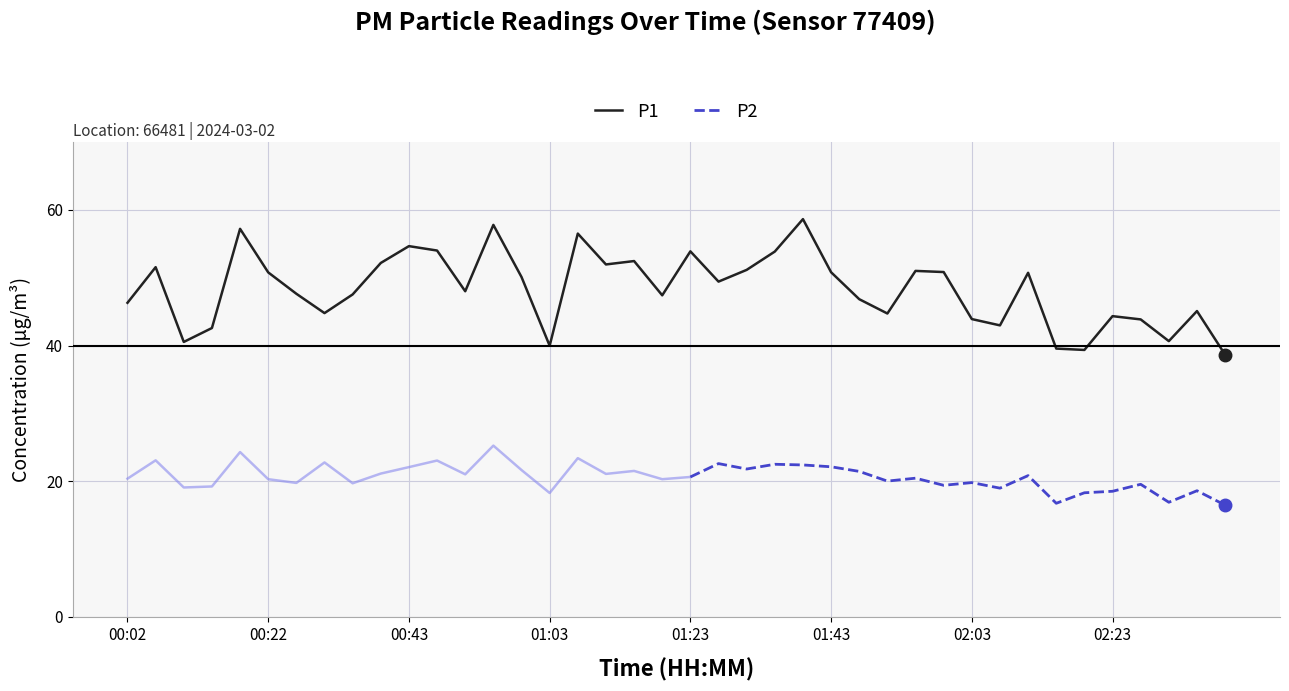

Rank the categories by value from lowest to highest.

02:39, 02:19, 02:15, 01:03, 00:10, 02:31, 00:14, 02:07, 02:27, 02:03, 02:23, 01:51, 00:30, 02:35, 00:02, 01:47, 01:19, 00:35, 00:26, 00:51, 01:27, 00:59, 02:11, 00:22, 01:43, 01:59, 01:55, 01:31, 00:06, 01:11, 00:39, 01:15, 01:35, 01:23, 00:47, 00:43, 01:07, 00:18, 00:55, 01:39